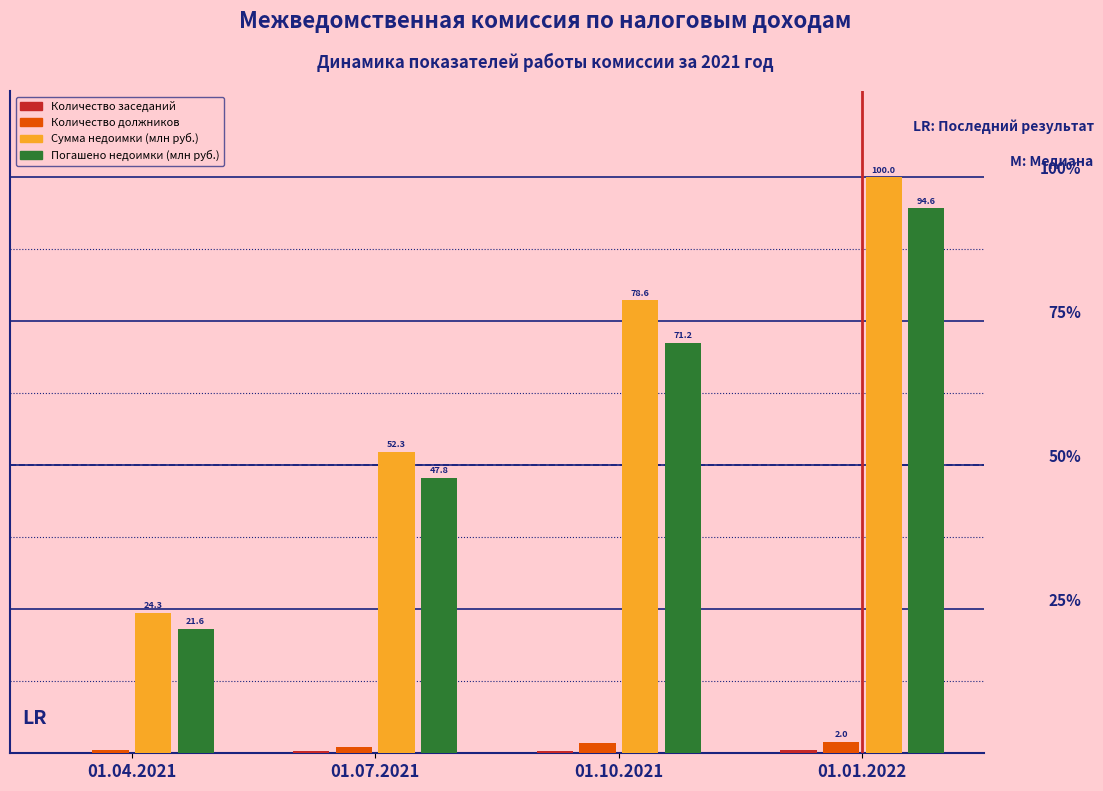

Which category has the highest value in the Количество должников series?

01.01.2022